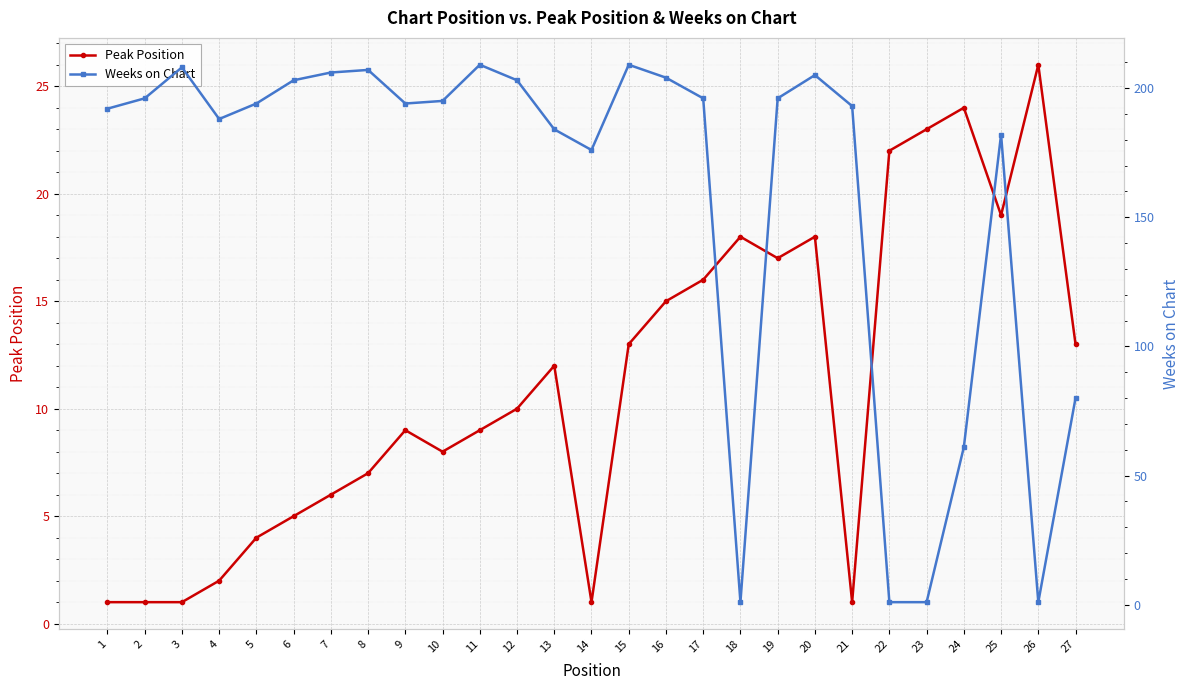

The Weeks on Chart series shows 1 at 26. True or false?

True